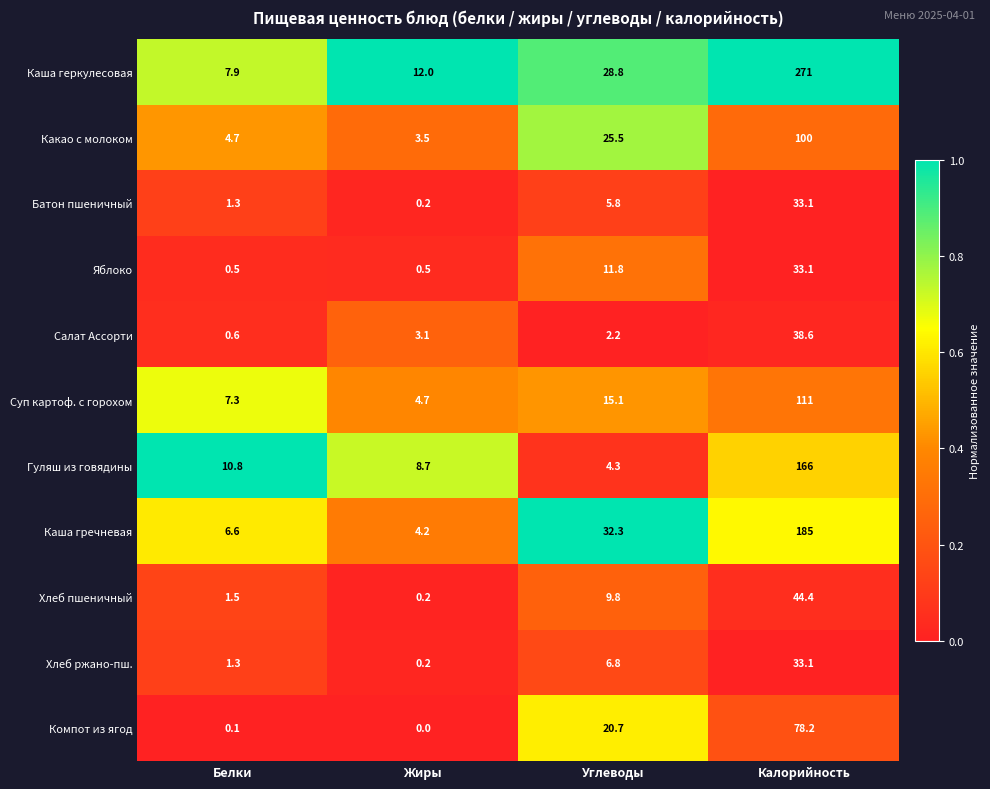

Is the value of Салат Ассорти at Жиры greater than the value of Какао с молоком at Белки?

No